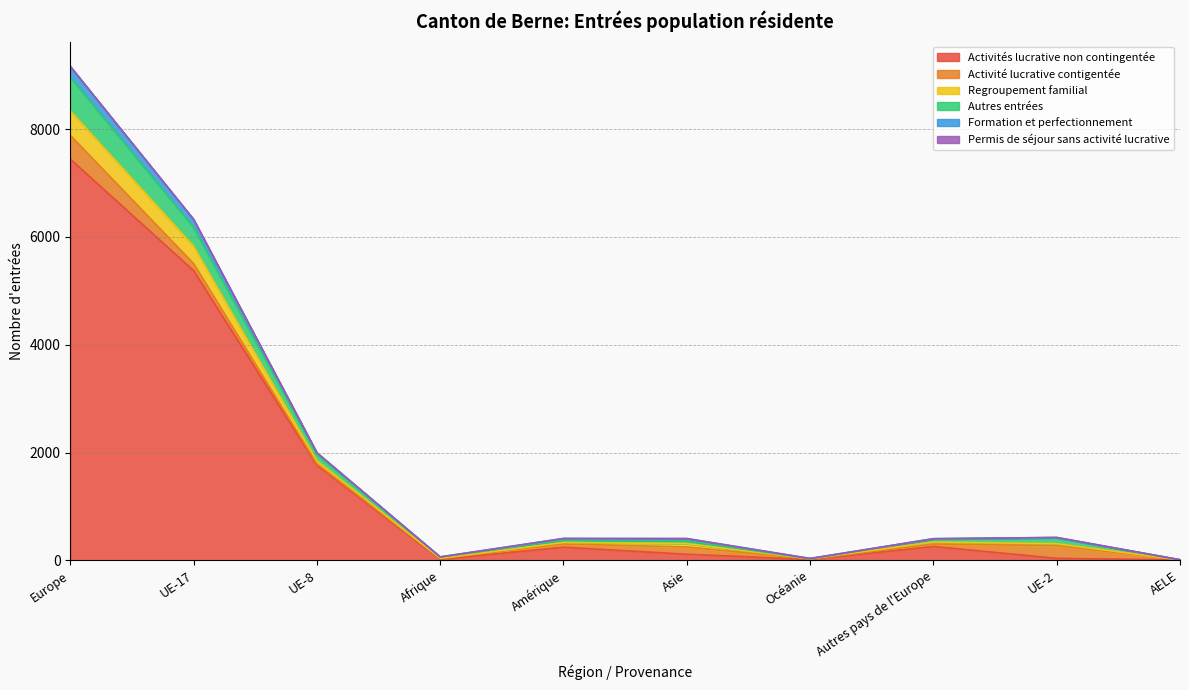

Does the chart have visible grid lines?

Yes